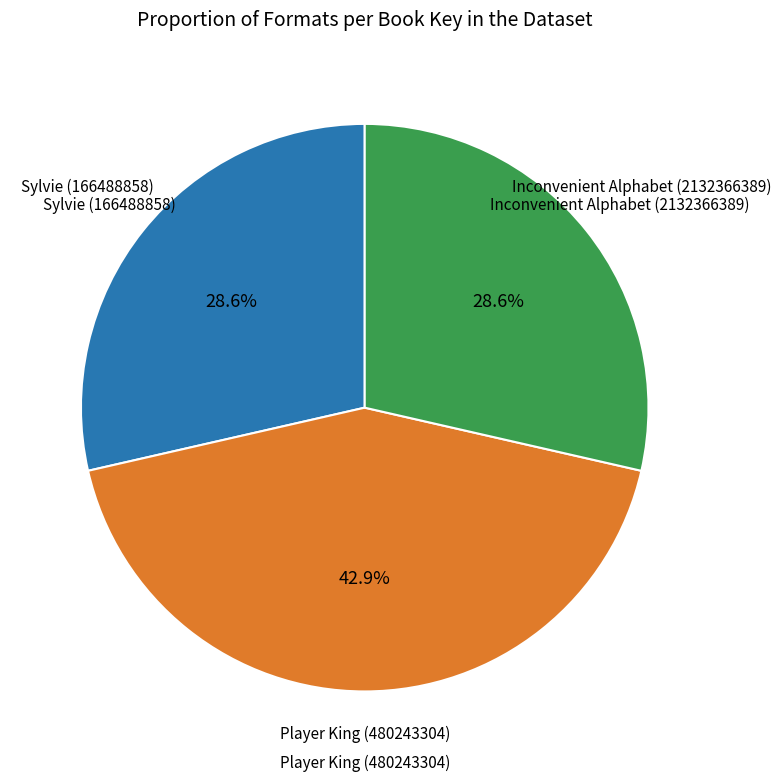

Does any single category account for the majority?

No